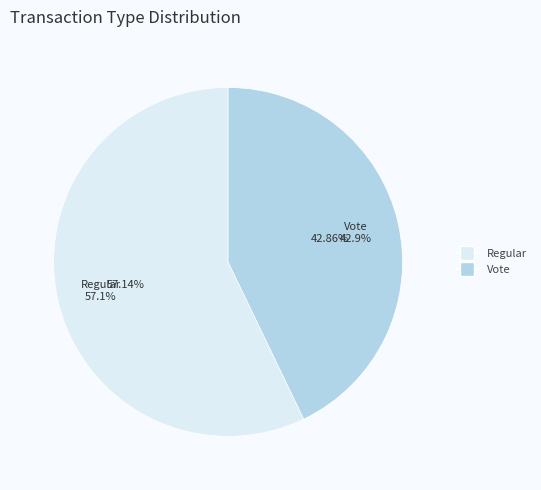

What is the change in value from Regular to Vote?

-1